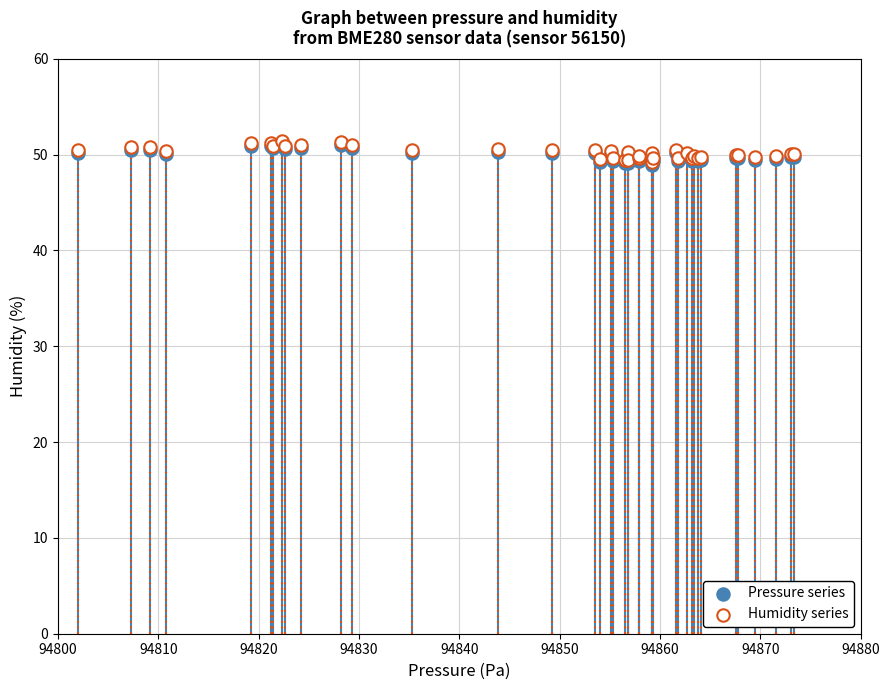

What are all the series names shown in the legend?

Pressure series, Humidity series